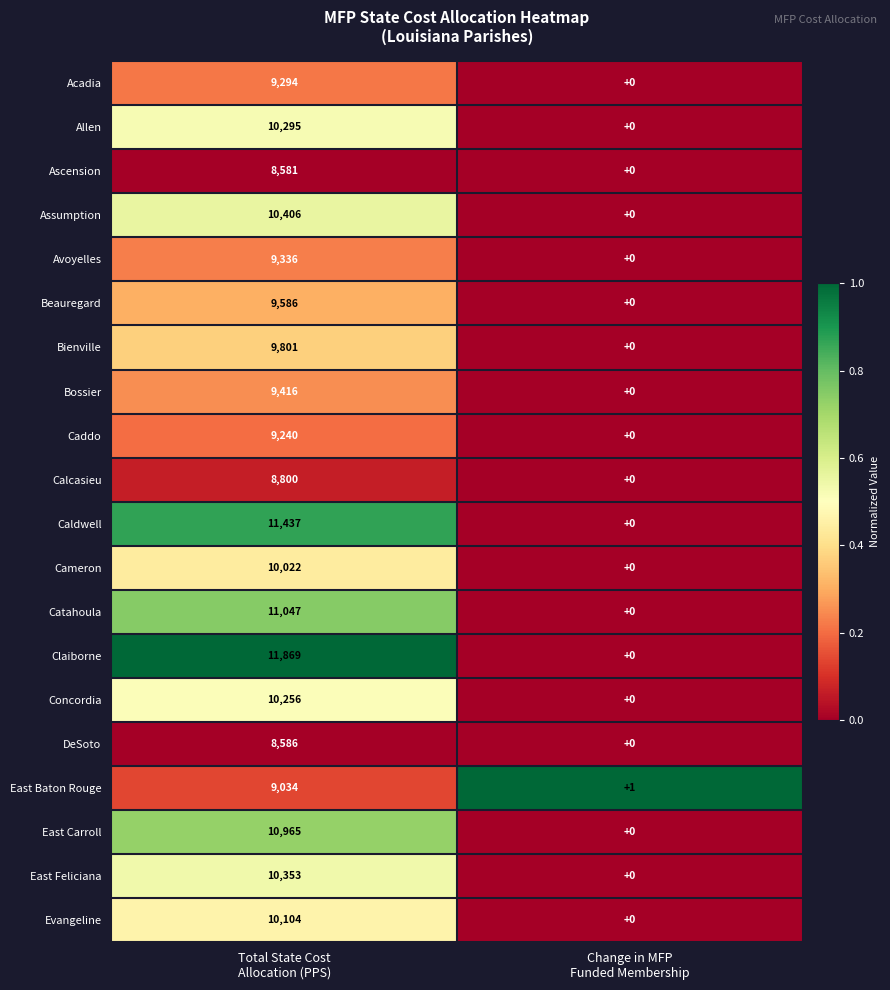

At how many categories does at least one series exceed 0?

2